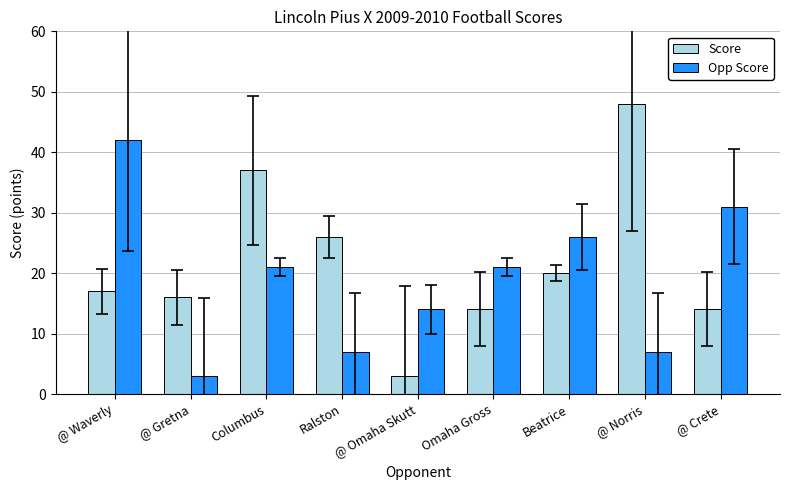

Count the number of data series in this chart.

2